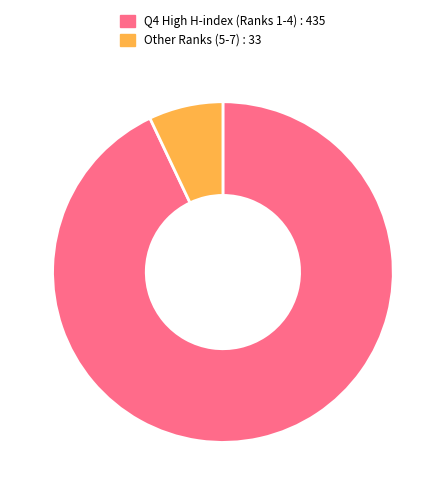

Is it true that Other Ranks (5-7) : 33 is 1% of the pie?

False